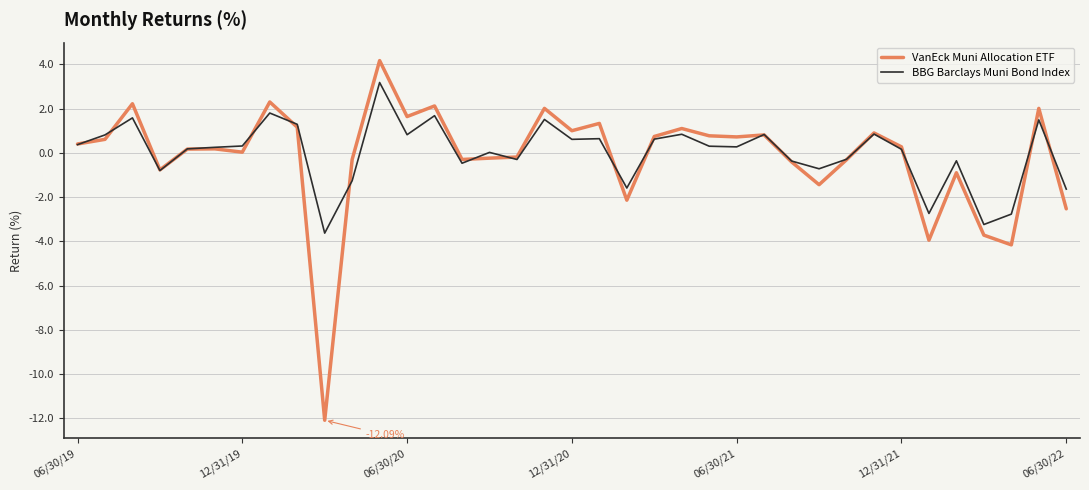

Rank the series by their maximum value, from highest to lowest.

VanEck Muni Allocation ETF, BBG Barclays Muni Bond Index